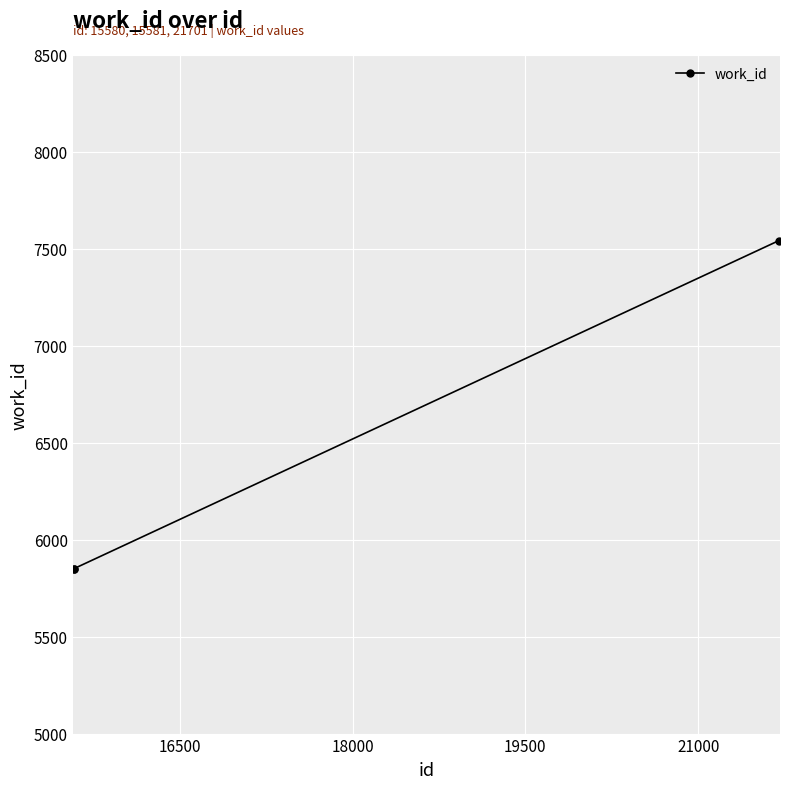

Reading right to left, list all the values displayed in this chart.

7542	5850	5850